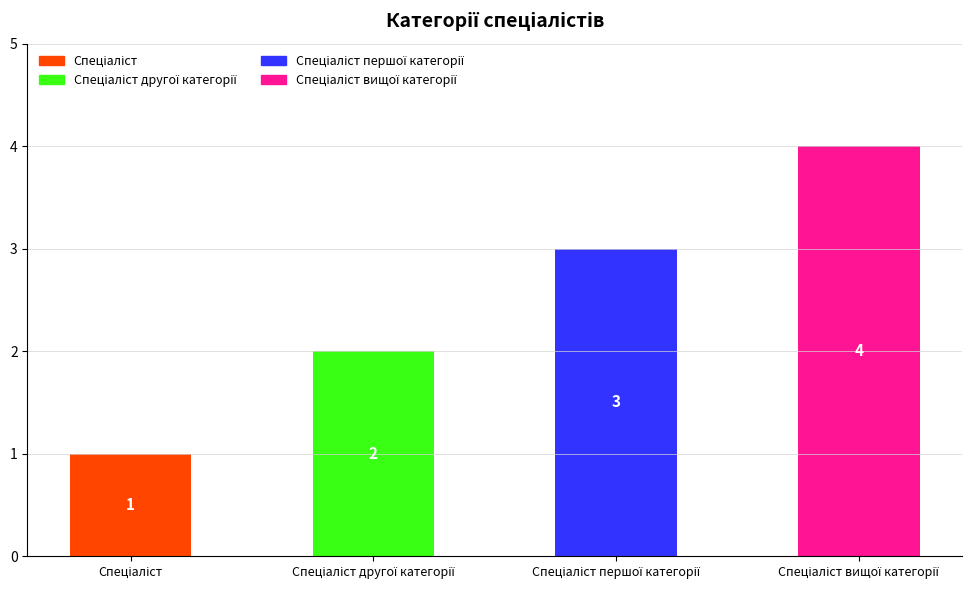

What is the difference between the maximum and minimum values?

3